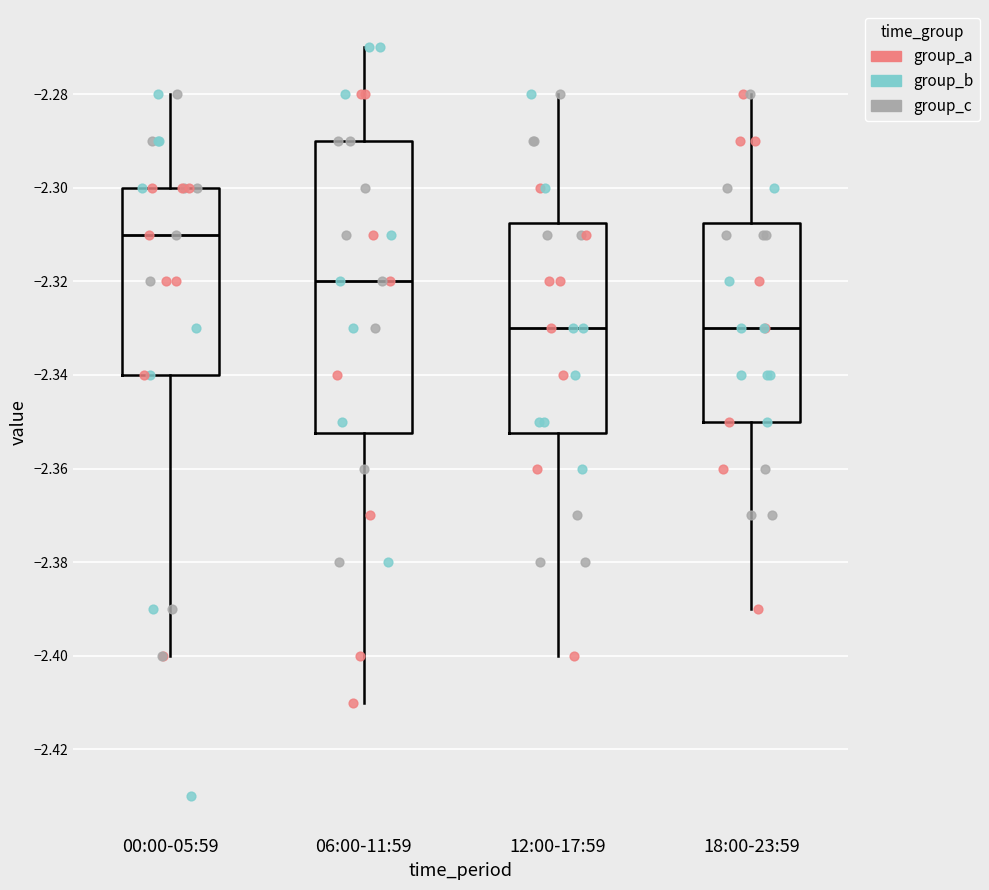

Reading left to right, transcribe this box plot: for each box, give where its median line is, the range the box spans, and where its two whiskers end, as read against the y-axis. The values are not printed on the chart, so give them approximately, as read against the axis.

00:00-05:59: median -2.310, box -2.340 to -2.300, whiskers -2.400 to -2.280
06:00-11:59: median -2.320, box -2.352 to -2.290, whiskers -2.410 to -2.270
12:00-17:59: median -2.330, box -2.352 to -2.308, whiskers -2.400 to -2.280
18:00-23:59: median -2.330, box -2.350 to -2.308, whiskers -2.390 to -2.280